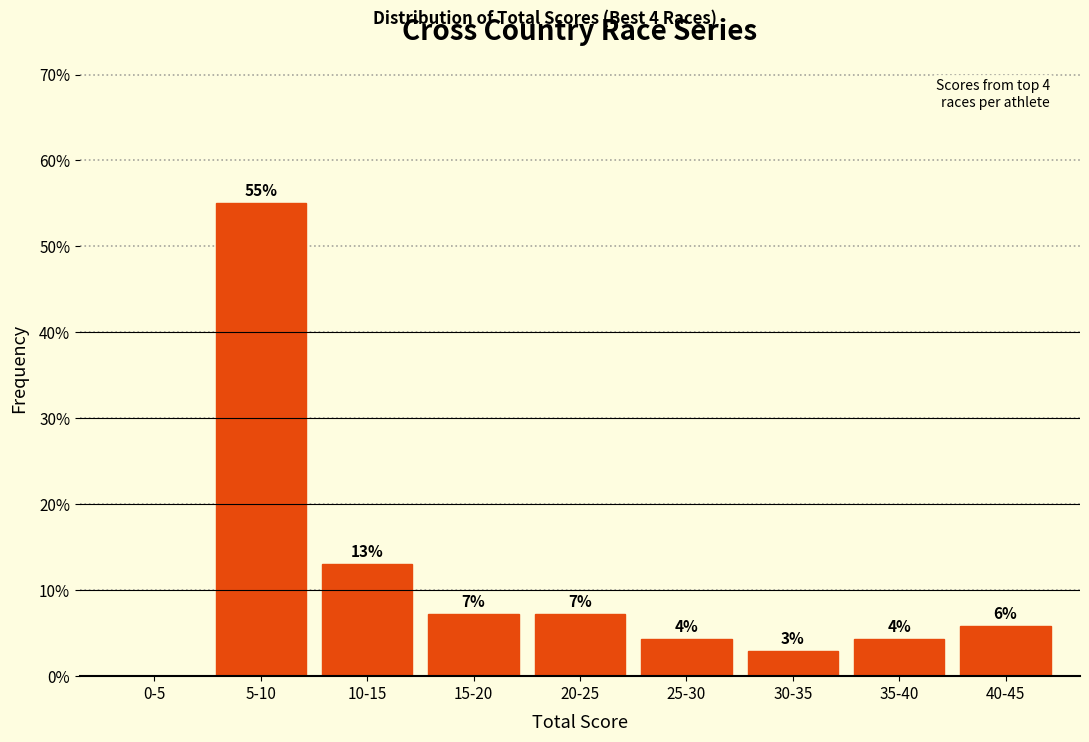

Are the bars horizontal?

No